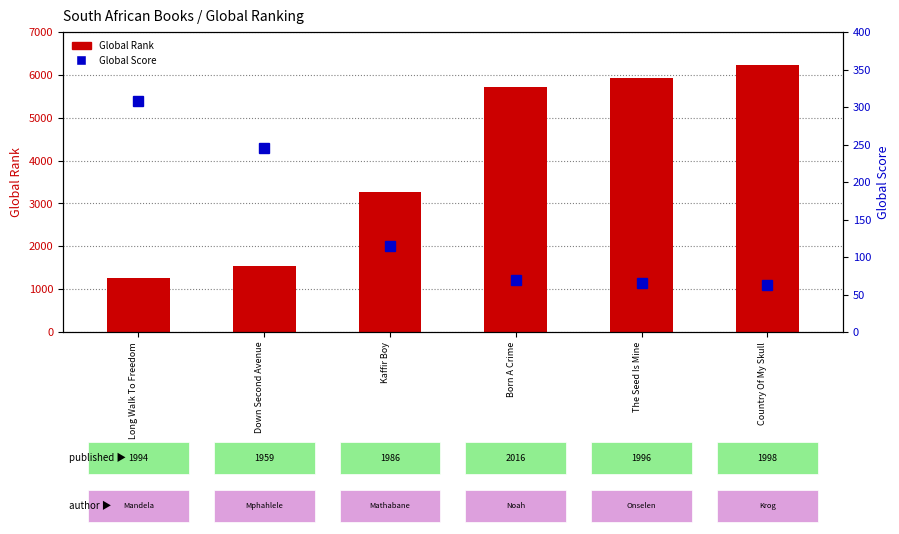

At how many categories does at least one series exceed 5160?

3